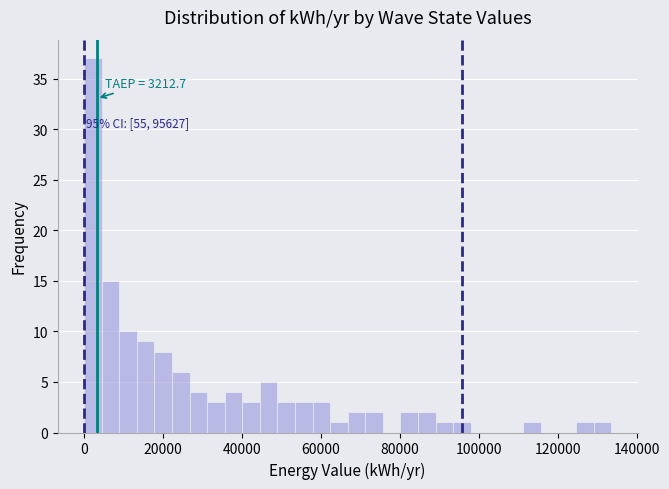

Around what value on the x-axis is the tallest bar? Give the approximate position of its centre, as read against the axis.

2000